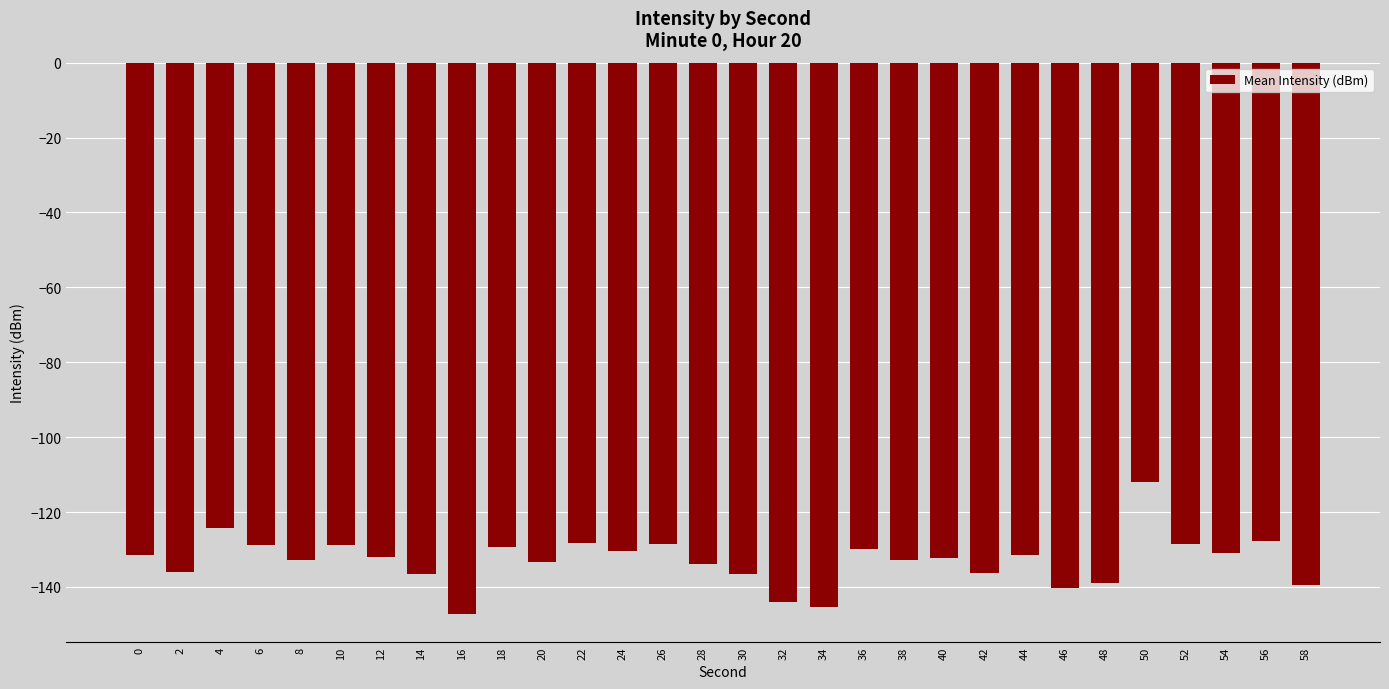

What value does the data have at 28?

-133.9